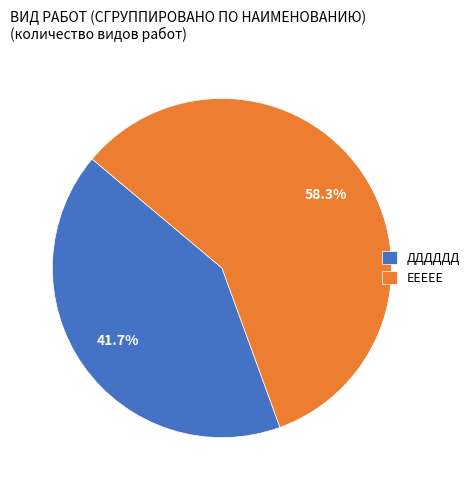

To the nearest percent, what is the combined percentage of ДДДДДД and ЕЕЕЕЕ?

100%